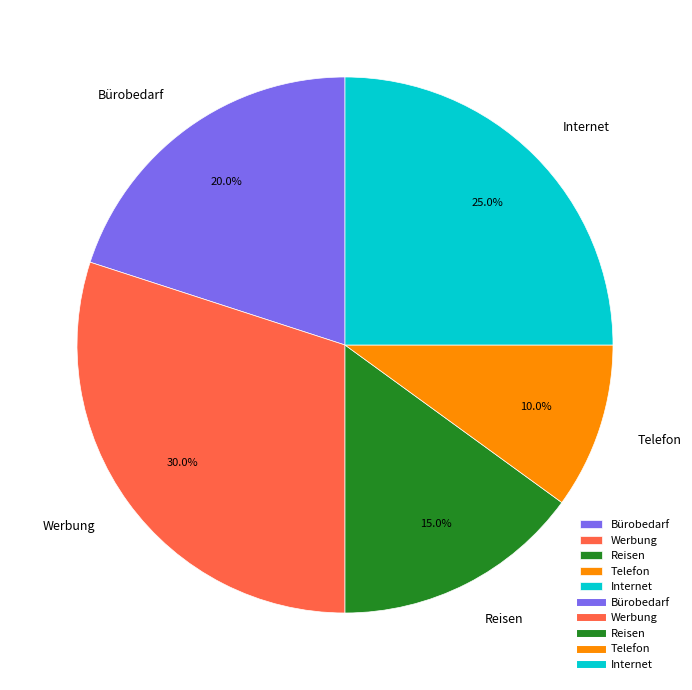

How much of the chart is everything except Internet?

75.0%